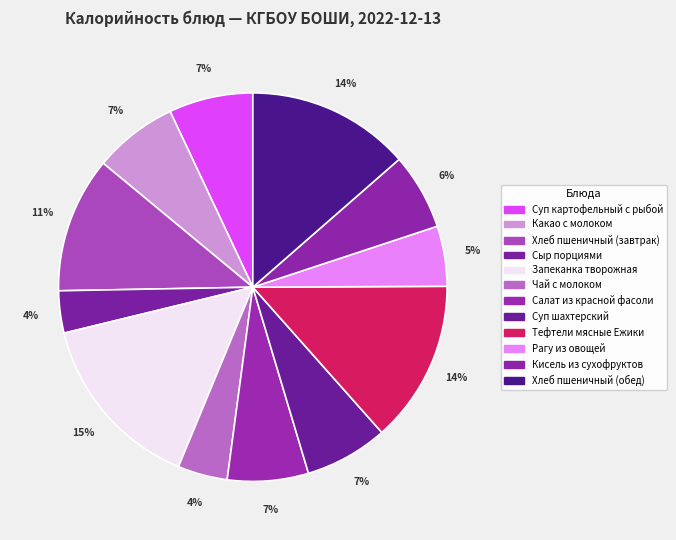

Which category has the biggest portion of the pie?

Запеканка творожная